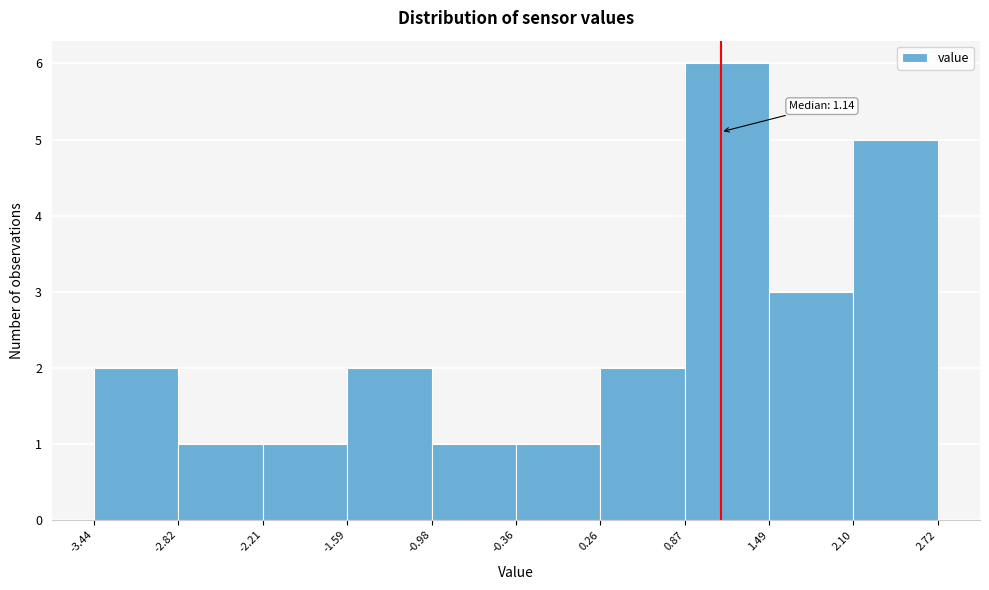

Which range on the x-axis has the tallest bar?

0.87 to 1.49